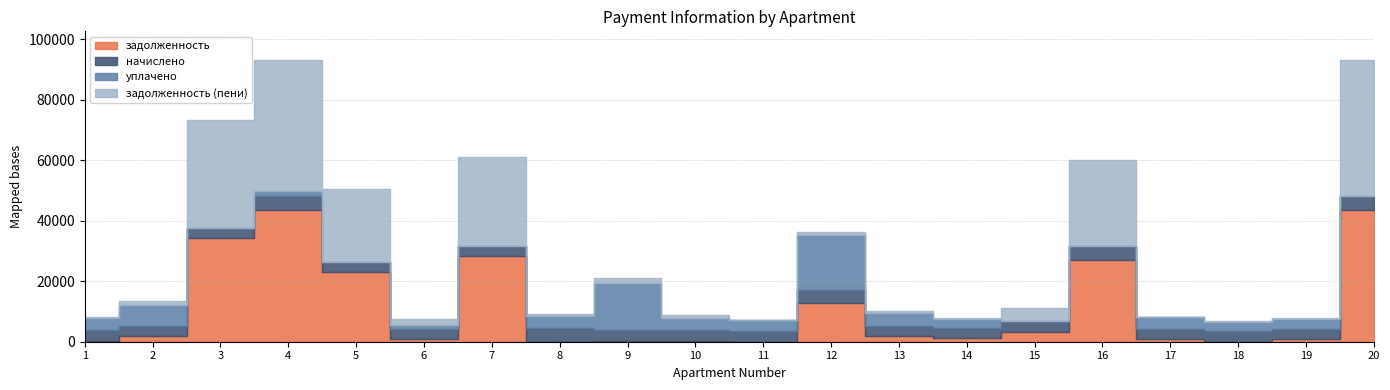

The уплачено series shows 3161.6 at 19. True or false?

True